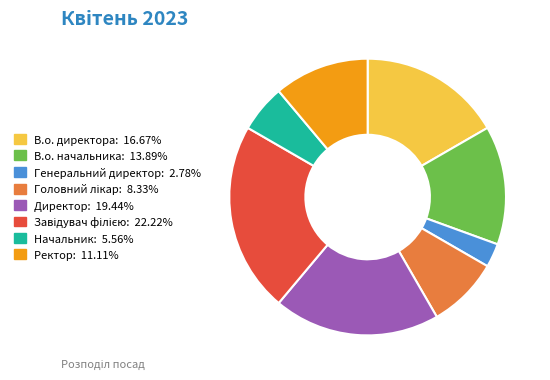

Is it true that В.о. начальника is 26% of the pie?

False